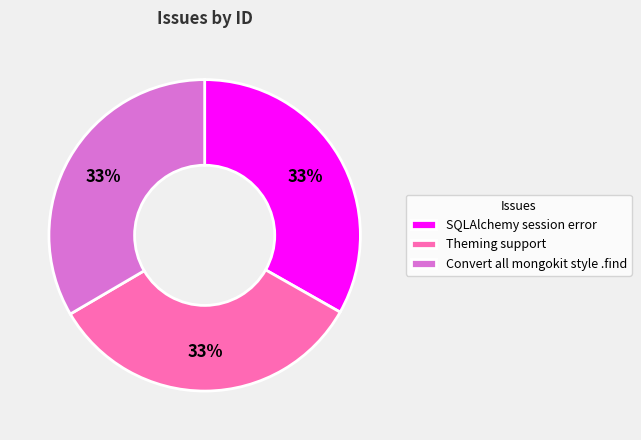

Does Theming support account for over 50% of the chart?

No